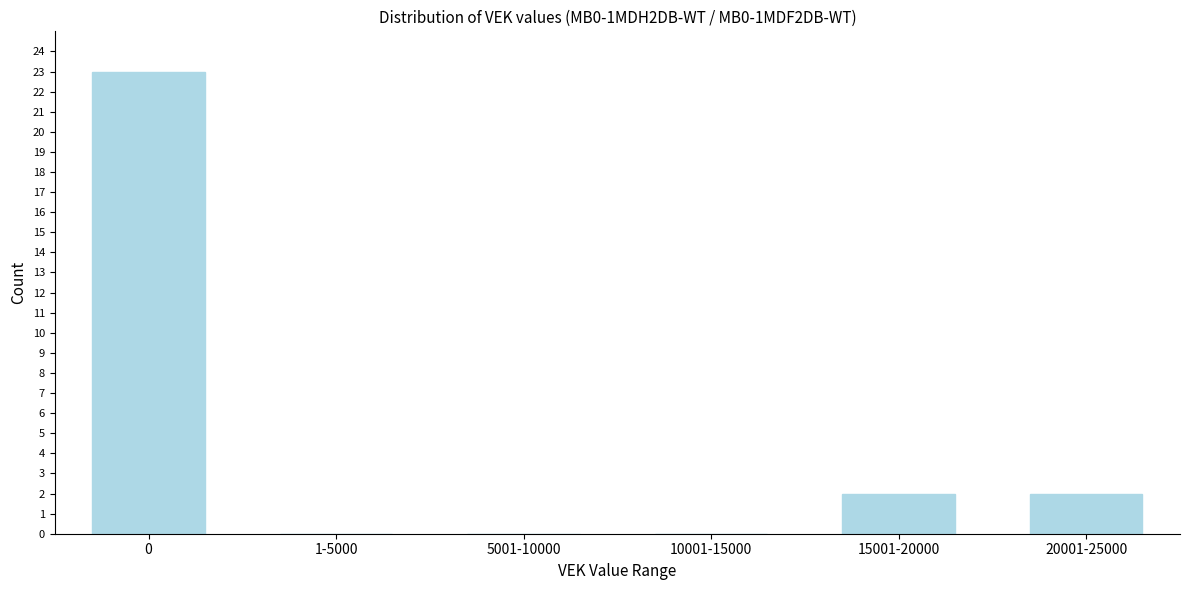

Reading left to right, transcribe all the data shown in this chart.

0=23	1-5000=0	5001-10000=0	10001-15000=0	15001-20000=2	20001-25000=2